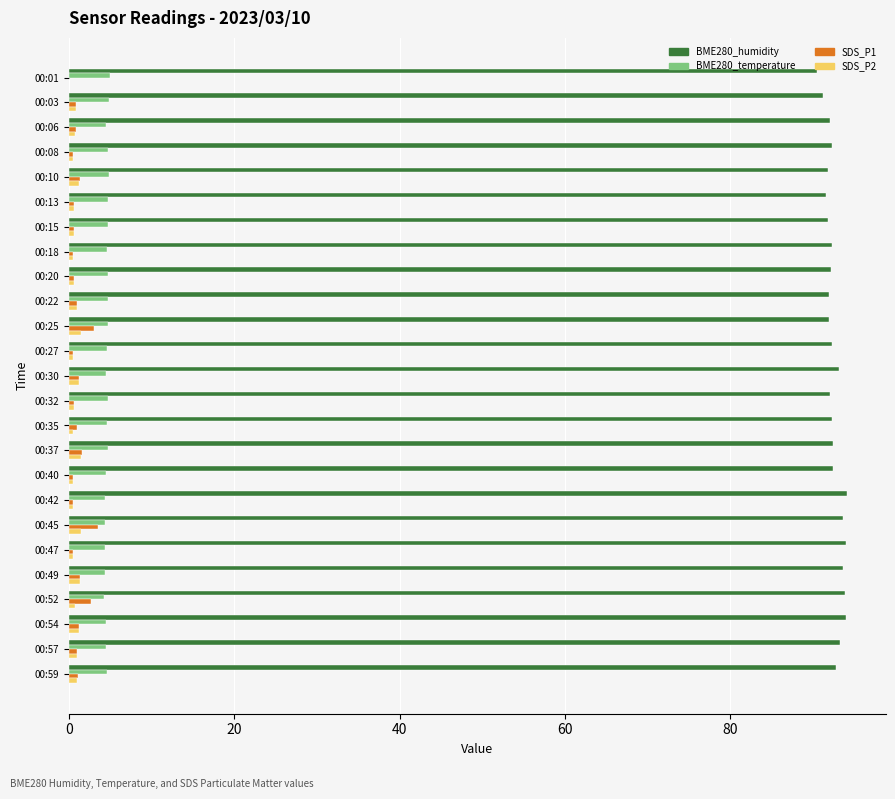

Which series has the largest total across all categories?

BME280_humidity